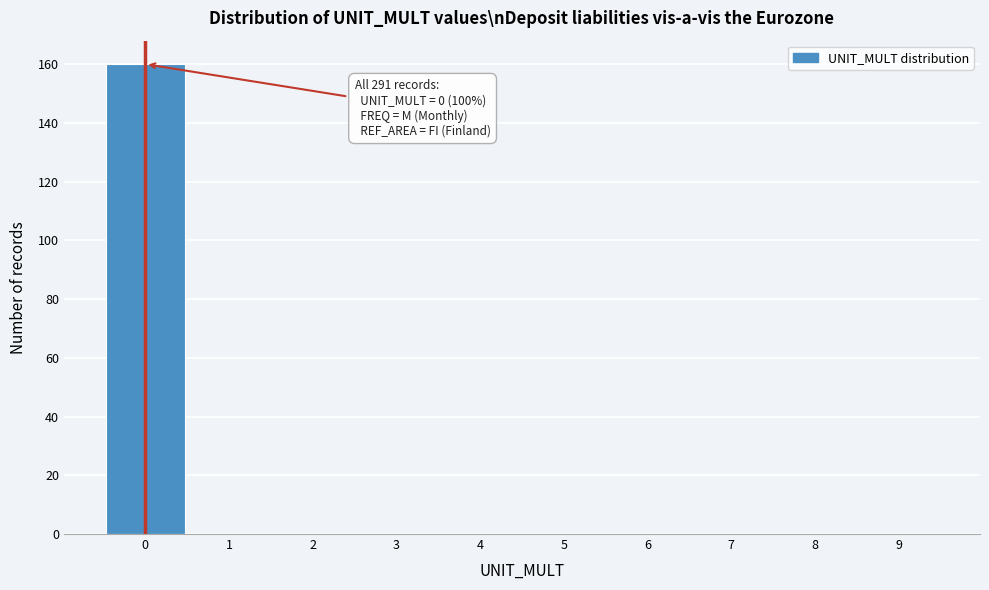

Over which range of the x-axis is the bar tallest?

-0.5 to 0.5